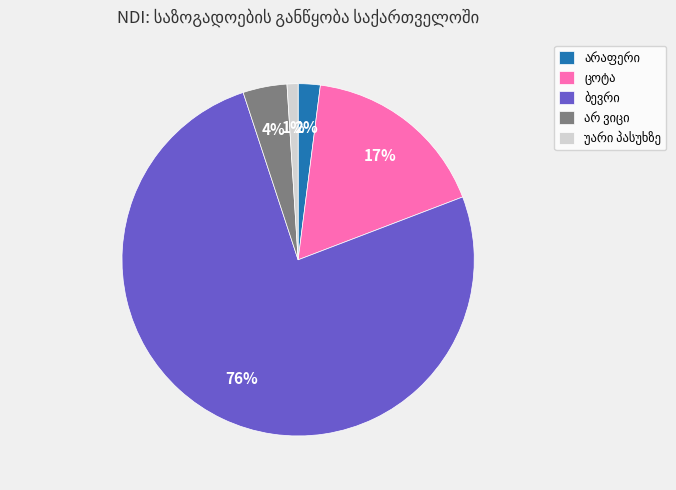

Count the number of slices in the pie.

5